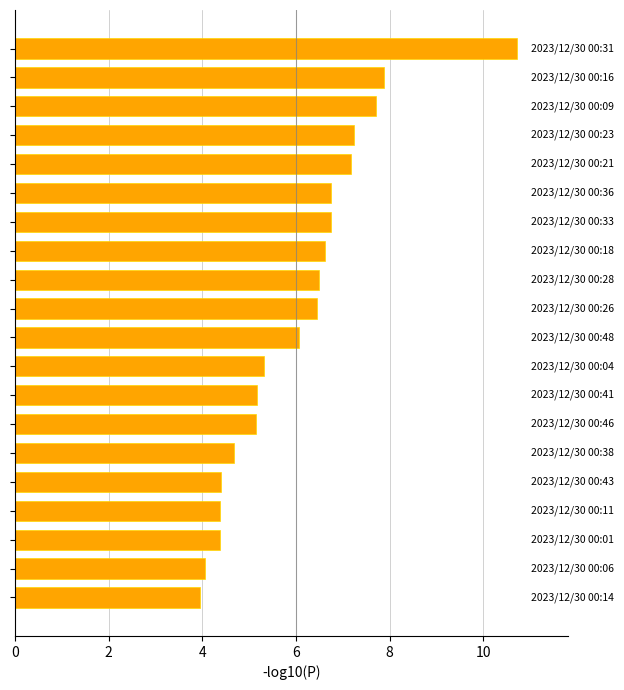

What is the difference between the maximum and minimum values?

6.8